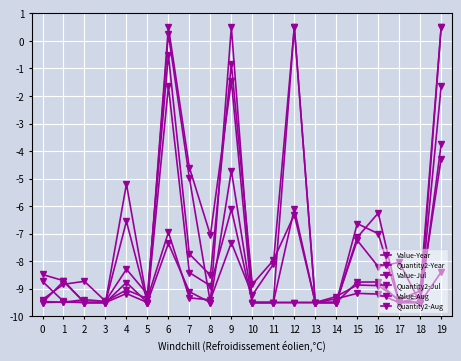

How many values in Value-Year are above zero?

1